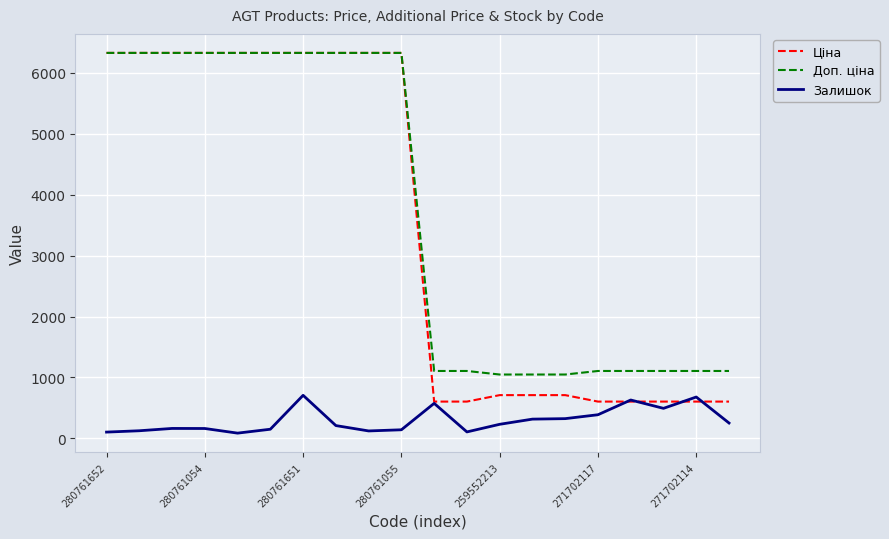

What is the average value of the Доп. ціна series?

3708.4